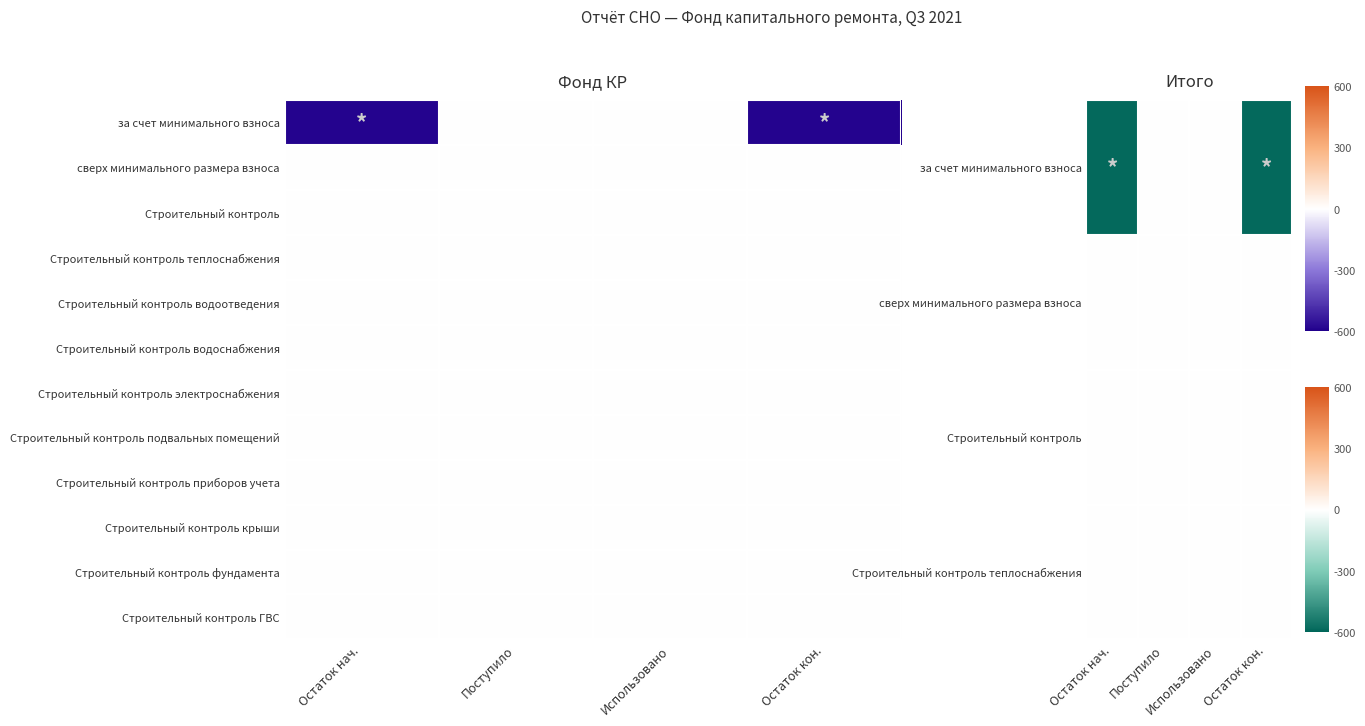

What is the maximum value shown in the chart?

2.8